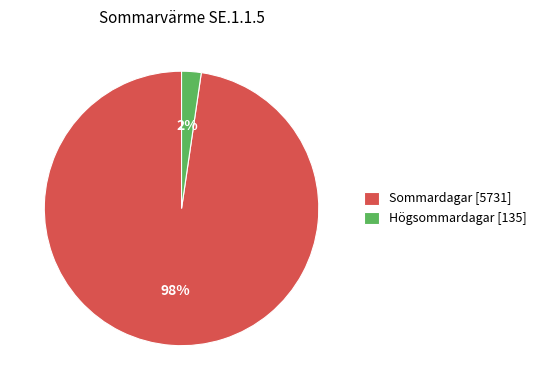

Which has a higher value, Högsommardagar [135] or Sommardagar [5731]?

Sommardagar [5731]